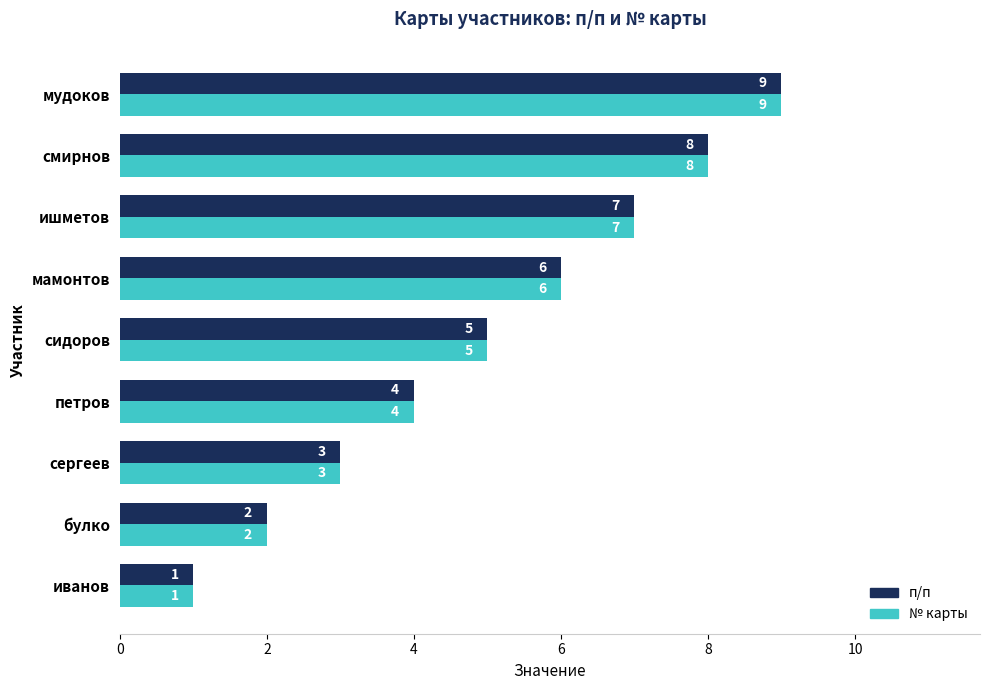

How many values in the № карты series are below 5?

4